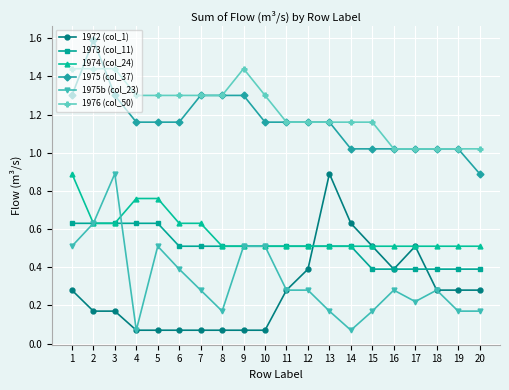

How many 1973 (col_11) values are between 0 and 1?

20